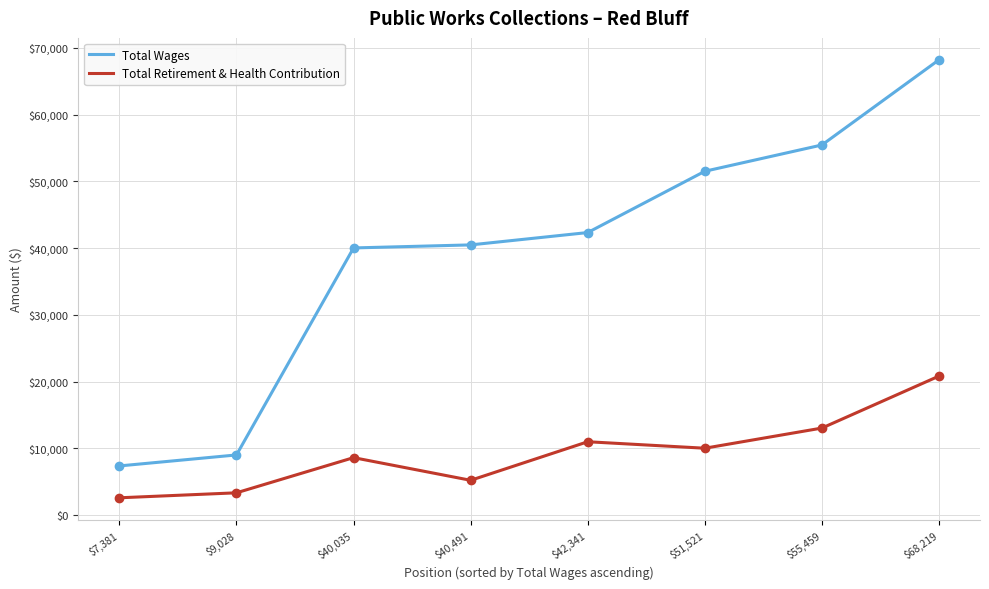

What is the difference between the maximum and minimum values in the Total Wages series?

60838